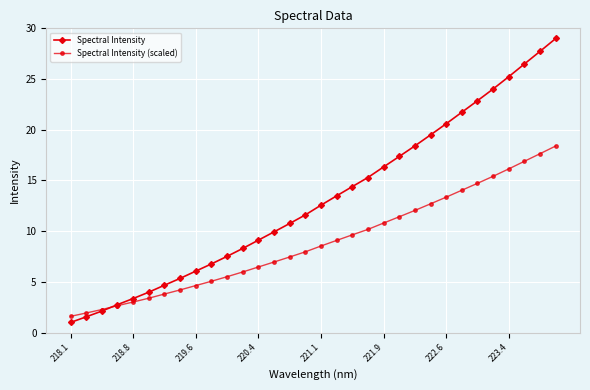

What is the minimum value shown in the chart?

1.0